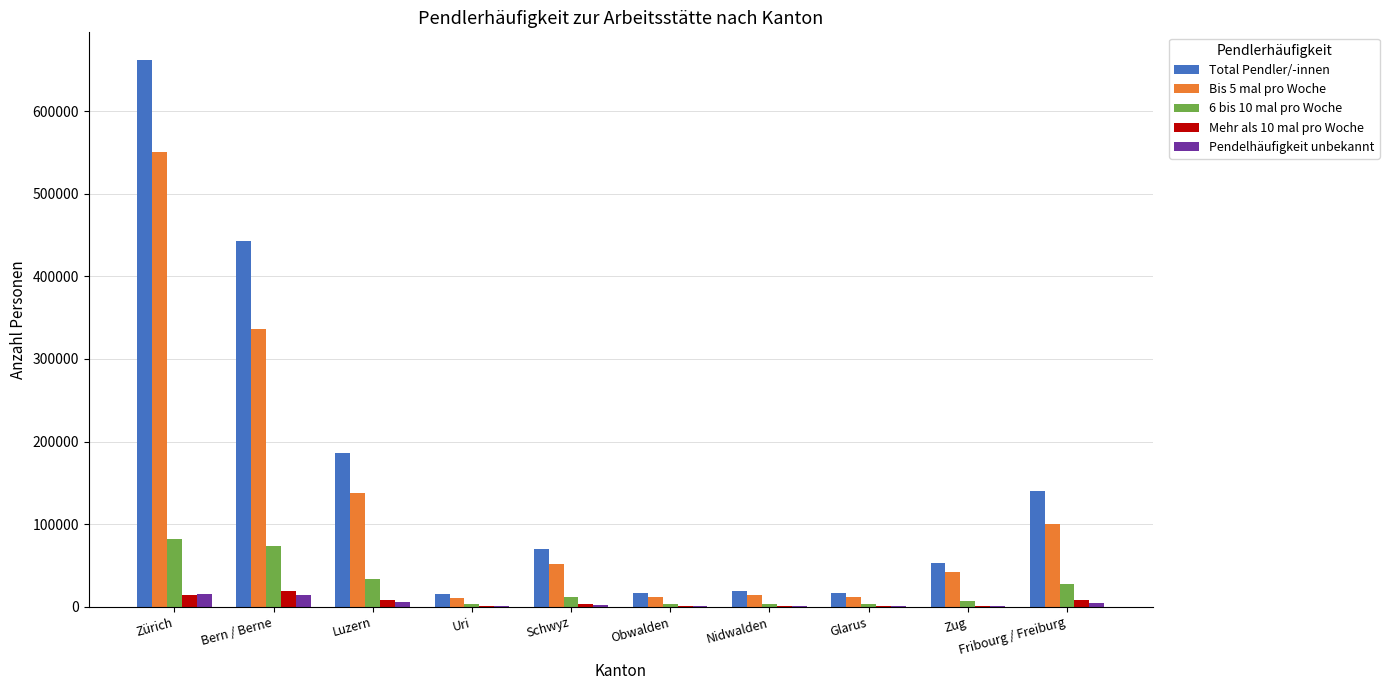

At which category is the sum across all series the highest?

Zürich